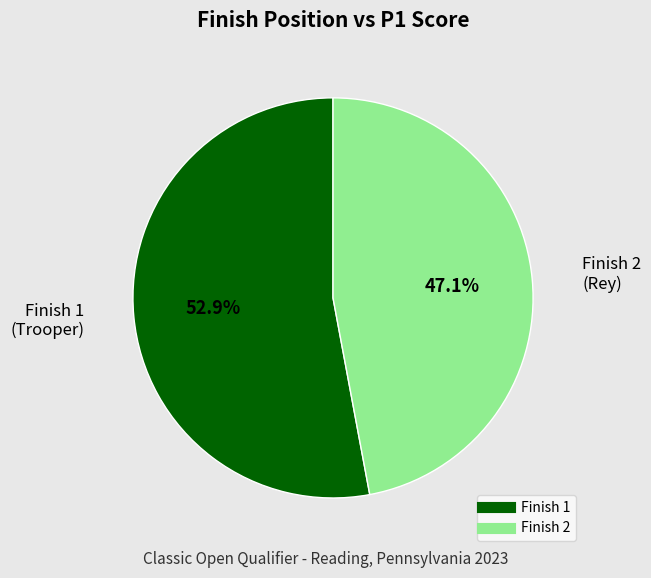

Is there a majority slice in this chart?

Yes